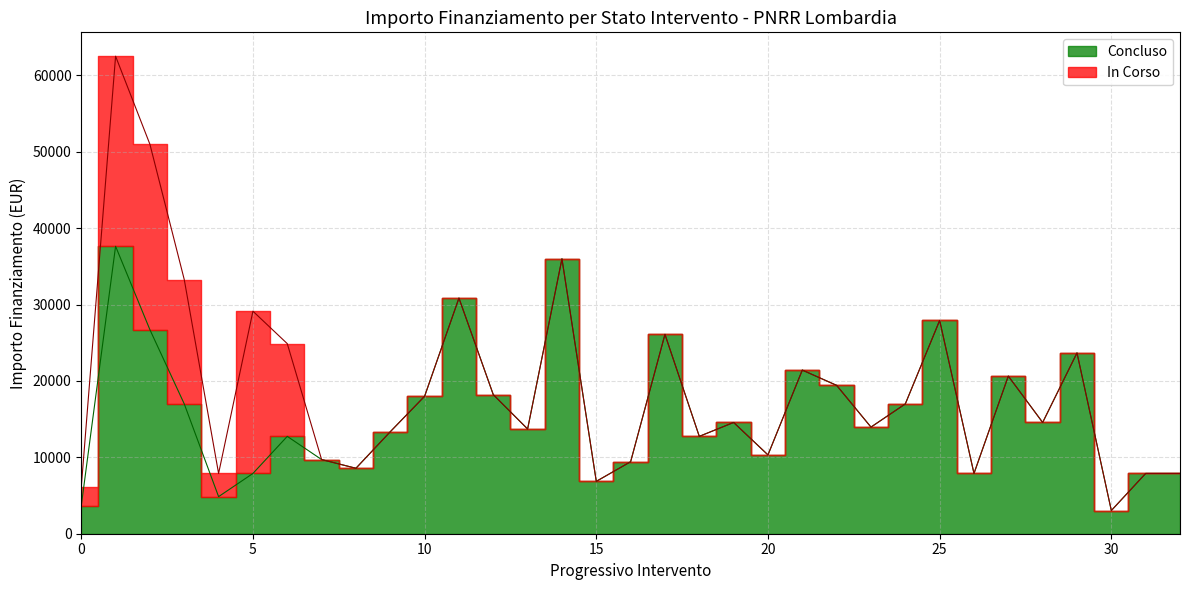

Does the chart display data point markers on the line(s)?

No